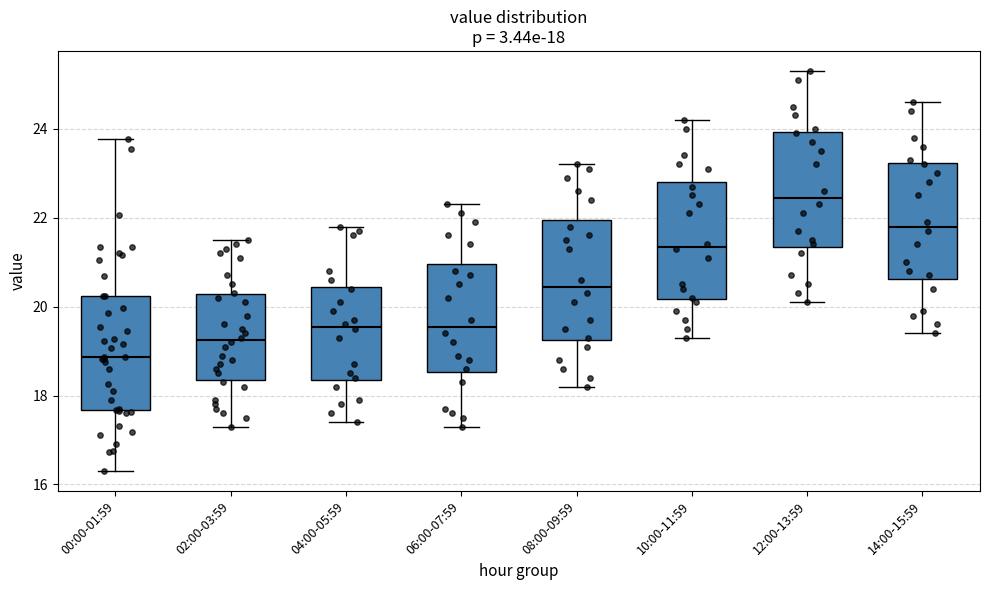

Which box's median line is the highest?

12:00-13:59